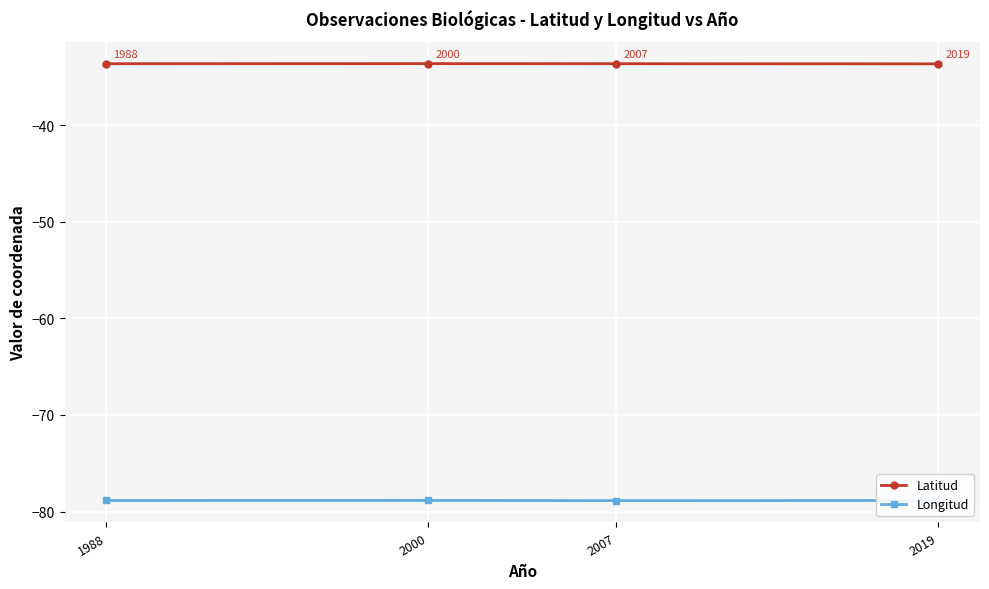

What is the total value across all series at 2000?

-112.5